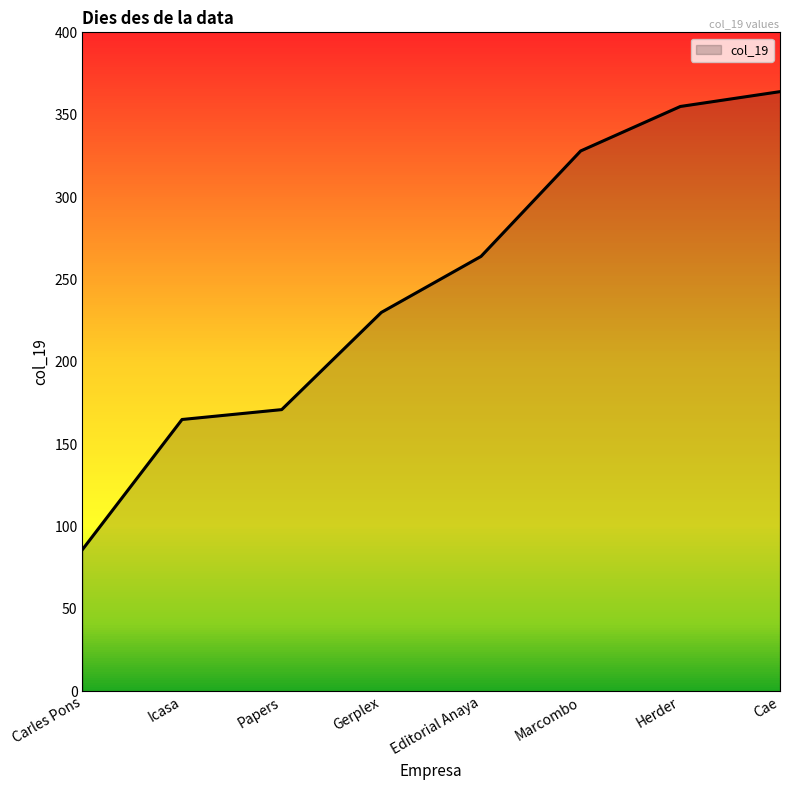

Rank the categories by value from lowest to highest.

Carles Pons, Icasa, Papers, Gerplex, Editorial Anaya, Marcombo, Herder, Cae